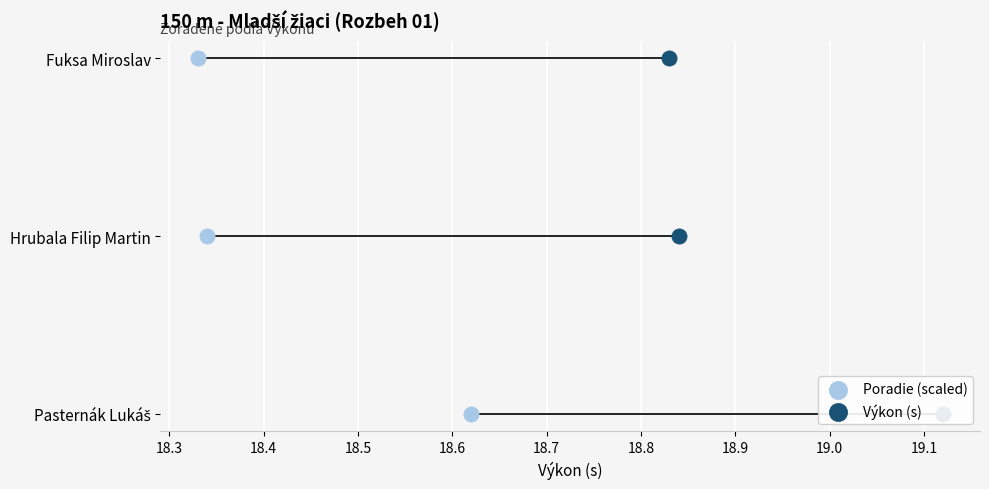

What are all the series names shown in the legend?

Poradie (scaled), Výkon (s)